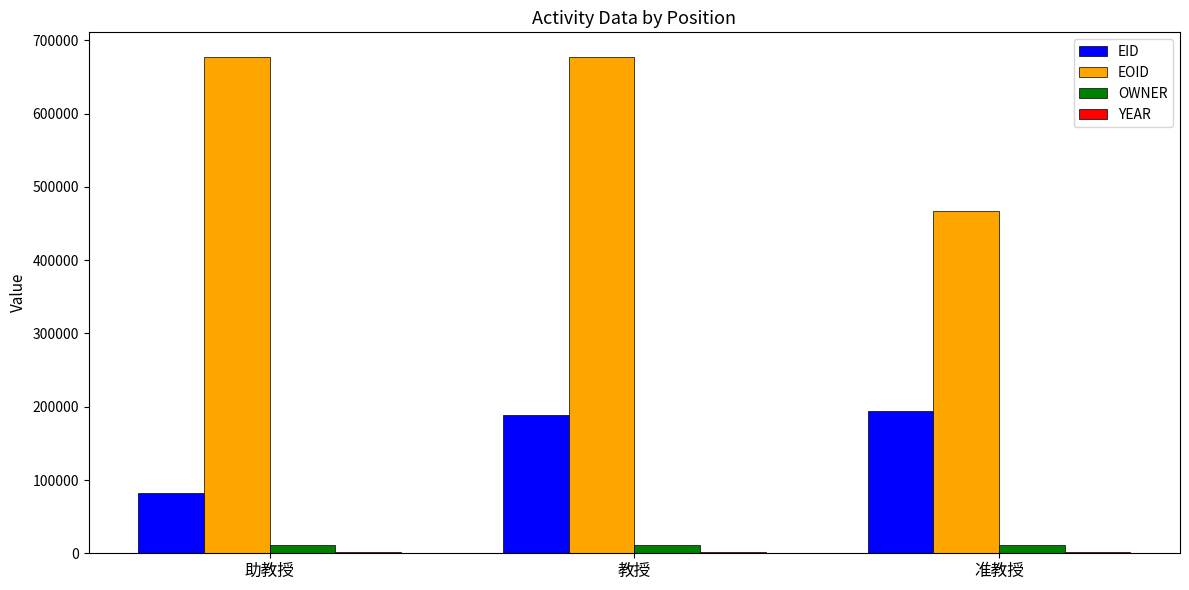

Which series changed the most between 助教授 and 教授?

EID